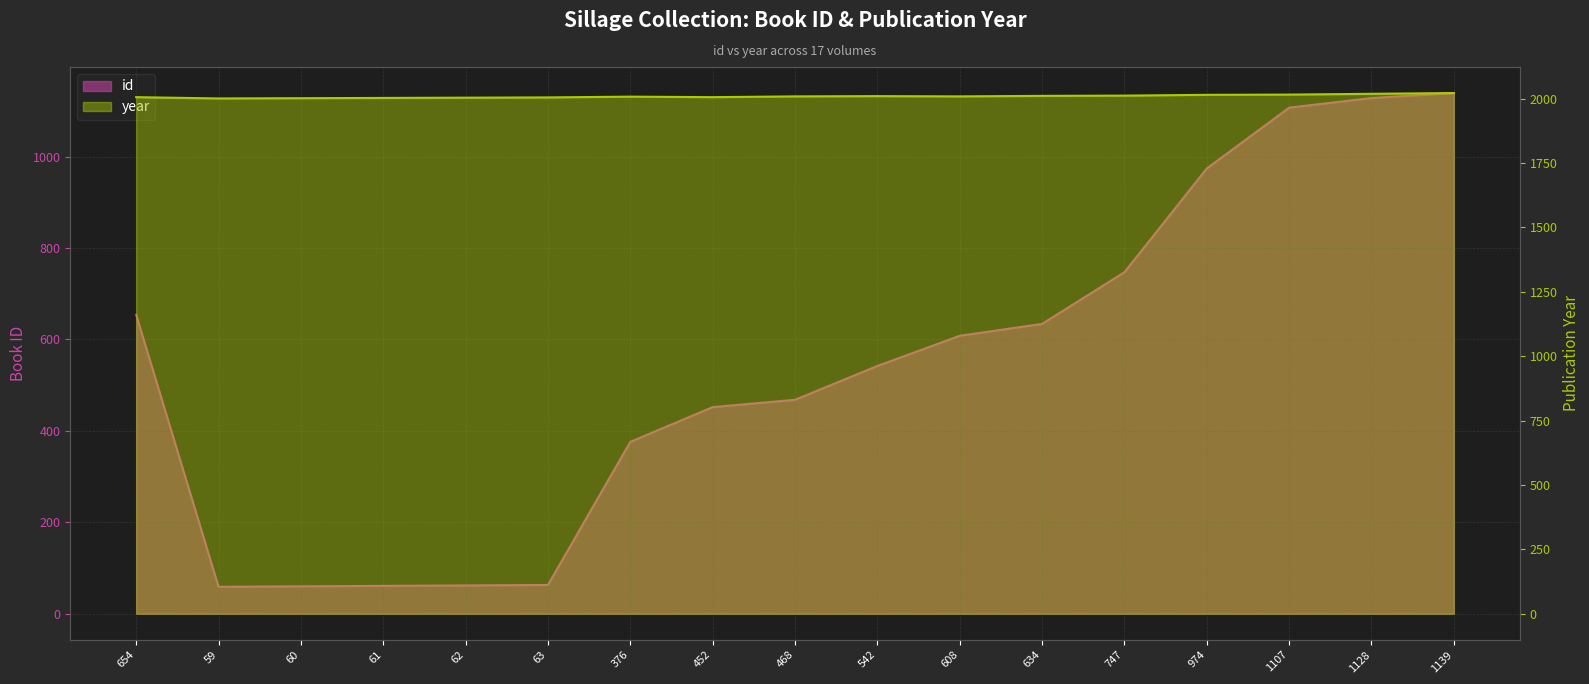

What is the spread (max minus min) of values at 654?

1352